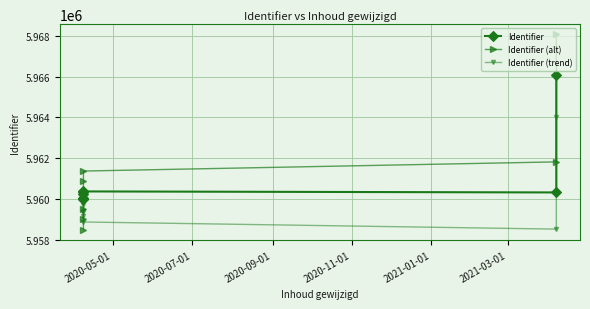

Where is Identifier nearest to the value 5963027?

2021-03-01